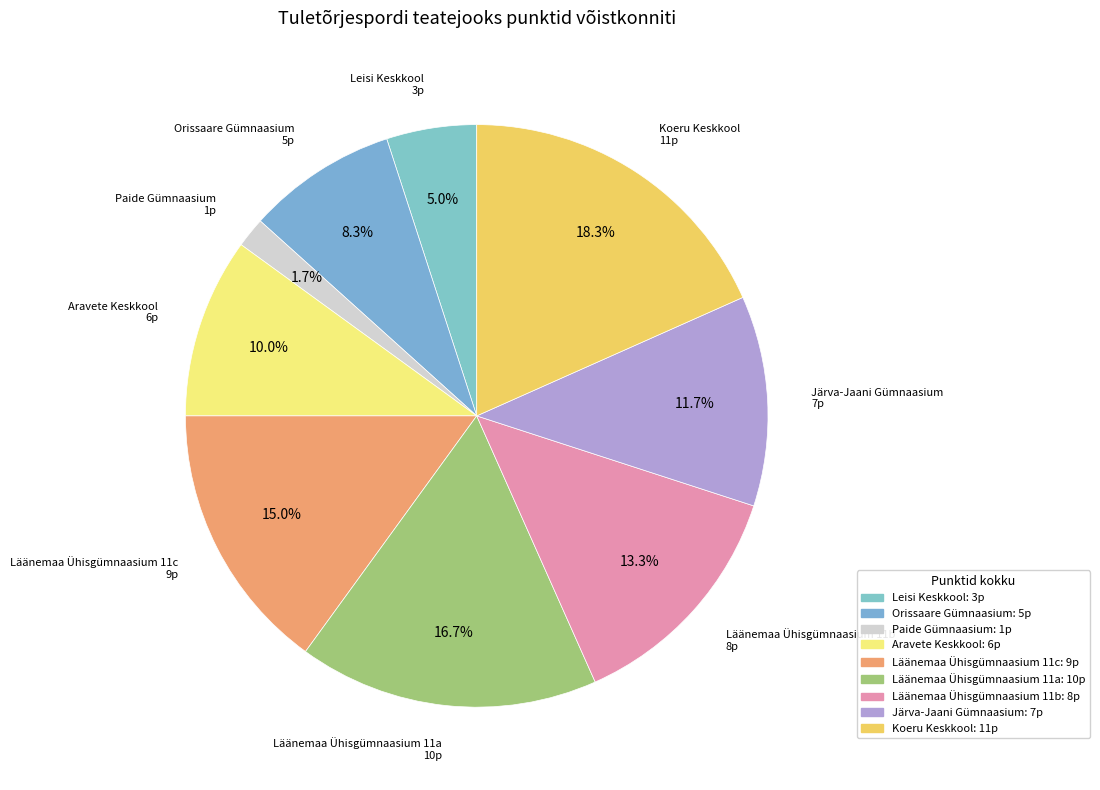

Does Läänemaa Ühisgümnaasium 11a account for over 50% of the chart?

No